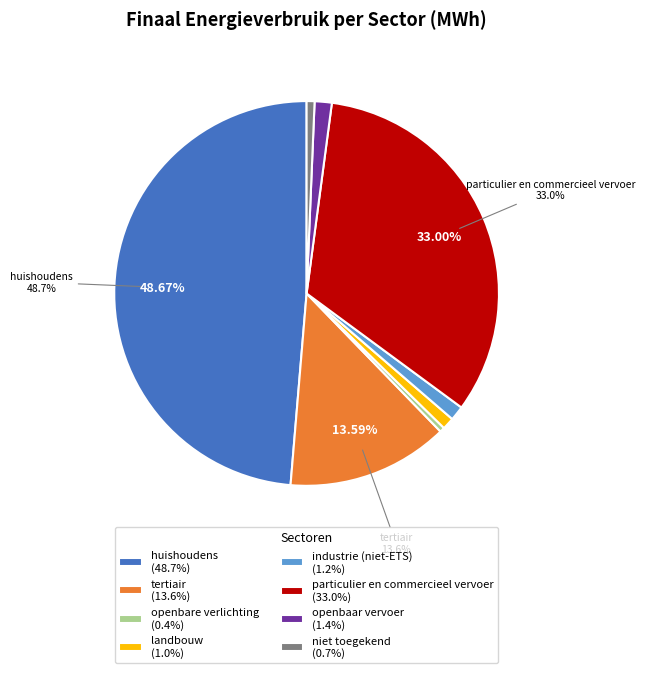

Do huishoudens and tertiair together represent more than half of the pie?

Yes